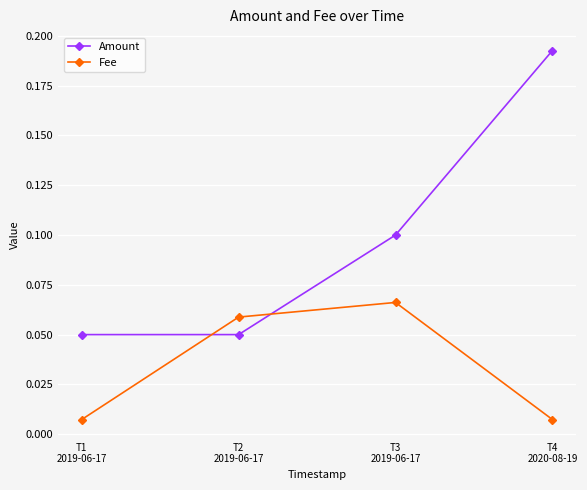

At which category is the sum across all series the highest?

T4
2020-08-19